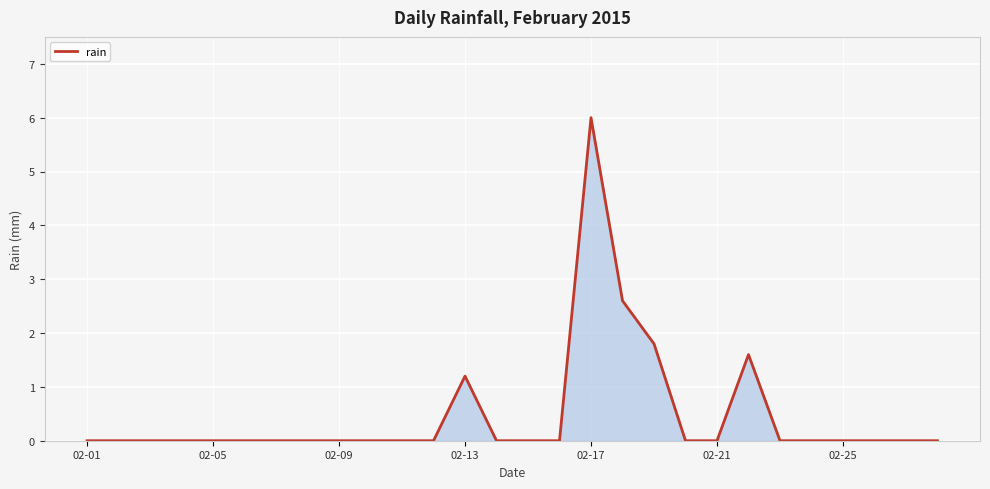

What is the maximum value shown in the chart?

6.0